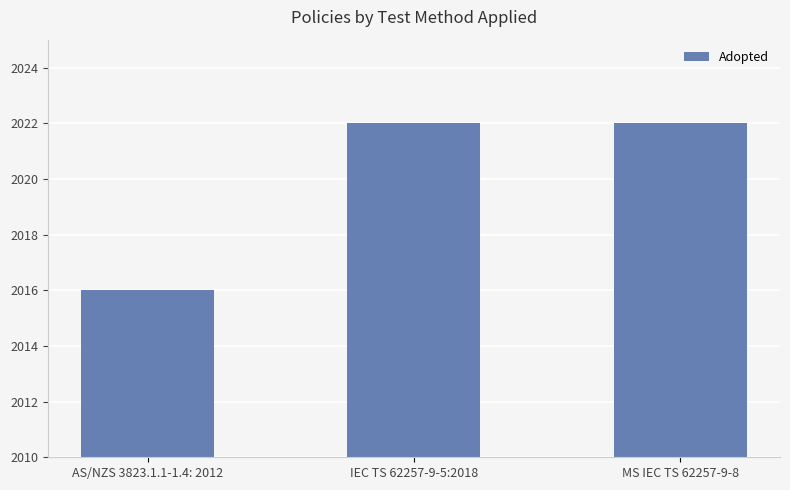

Approximately how many times larger is the value at AS/NZS 3823.1.1-1.4: 2012 compared to IEC TS 62257-9-5:2018?

1.0